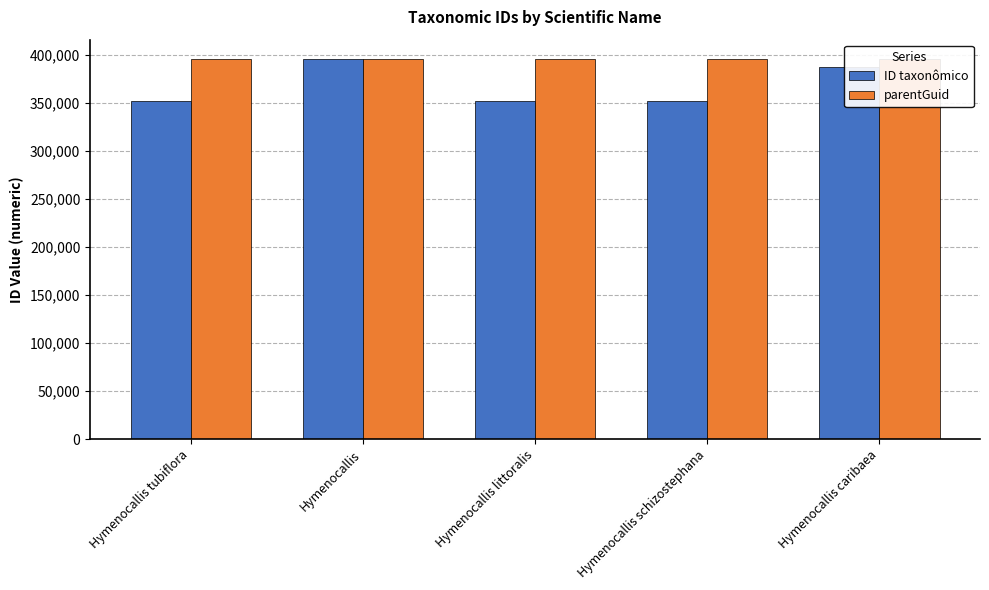

What is the difference between the ID taxonômico values at Hymenocallis caribaea and Hymenocallis tubiflora?

34739